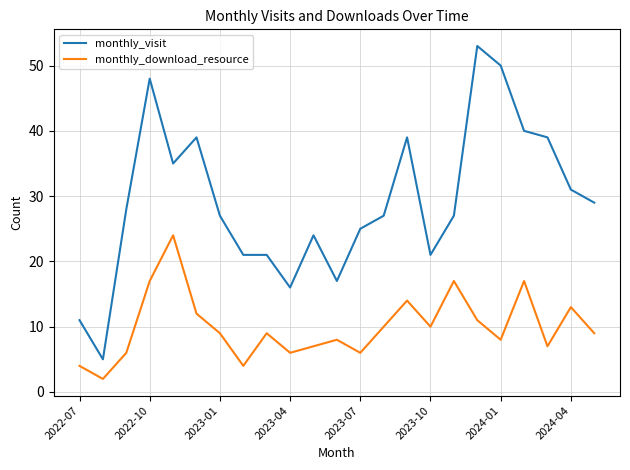

True or false: monthly_download_resource and monthly_visit intersect in this chart.

False